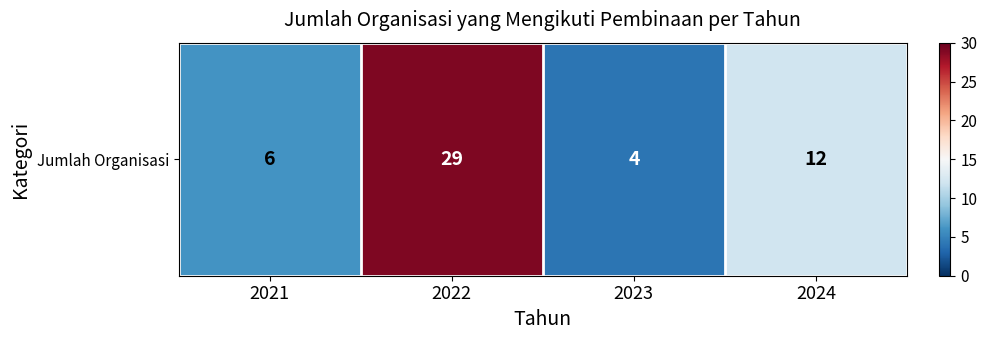

The value at 2021 is 6. True or false?

True